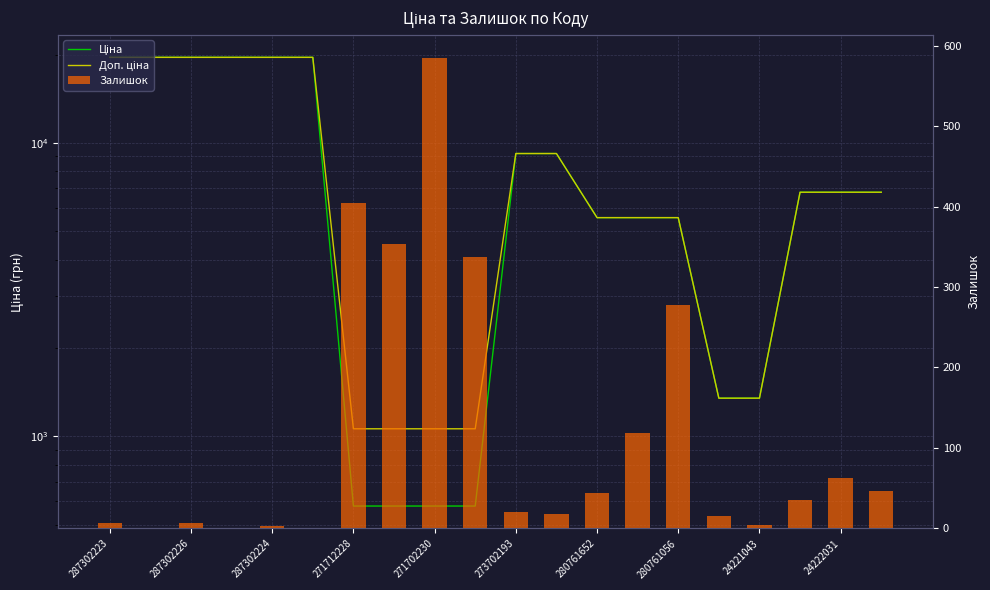

What is the difference between the highest and lowest values at 19?

6741.1